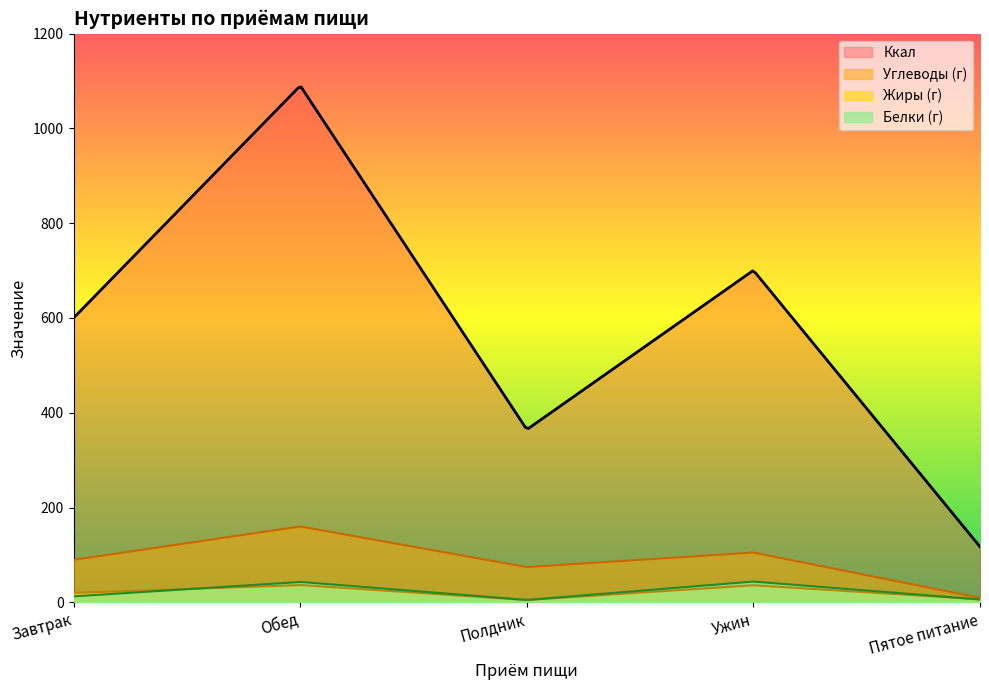

Which series ends up on top after the final intersection of Ужин and Пятое питание?

Пятое питание